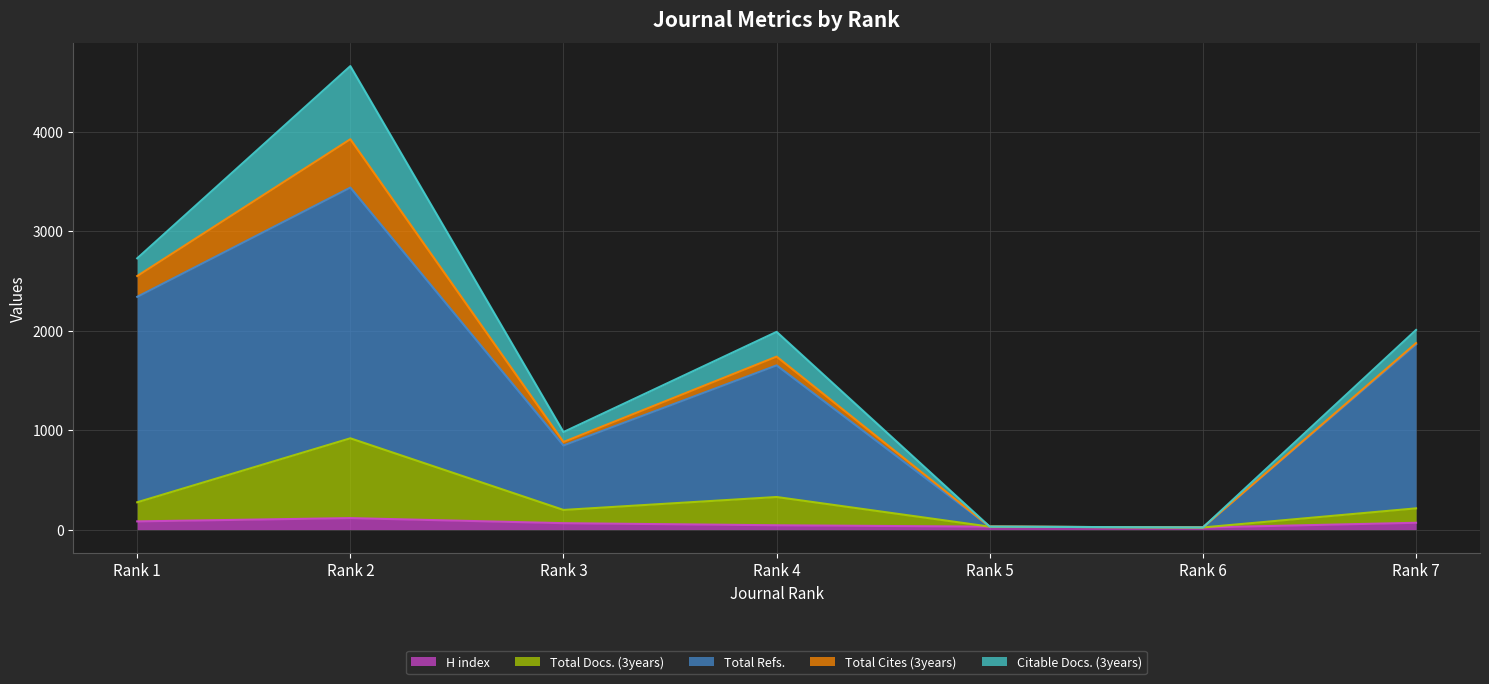

What is the average value of the H index series?

60